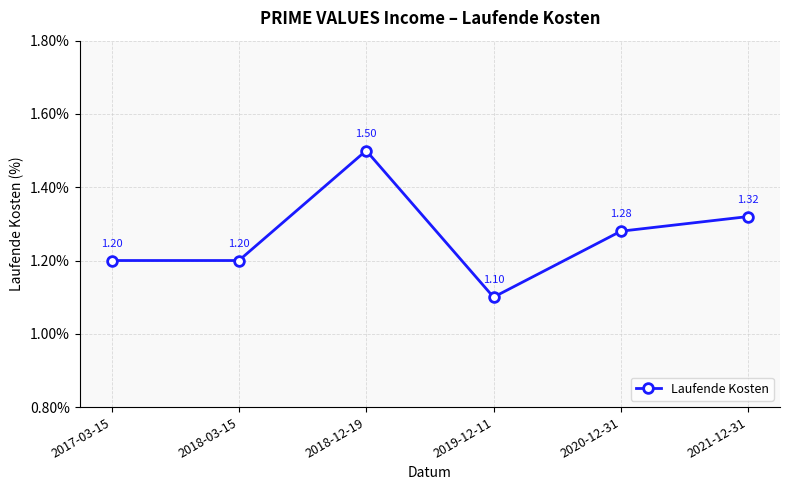

At which category does the data reach its first local peak?

2018-12-19